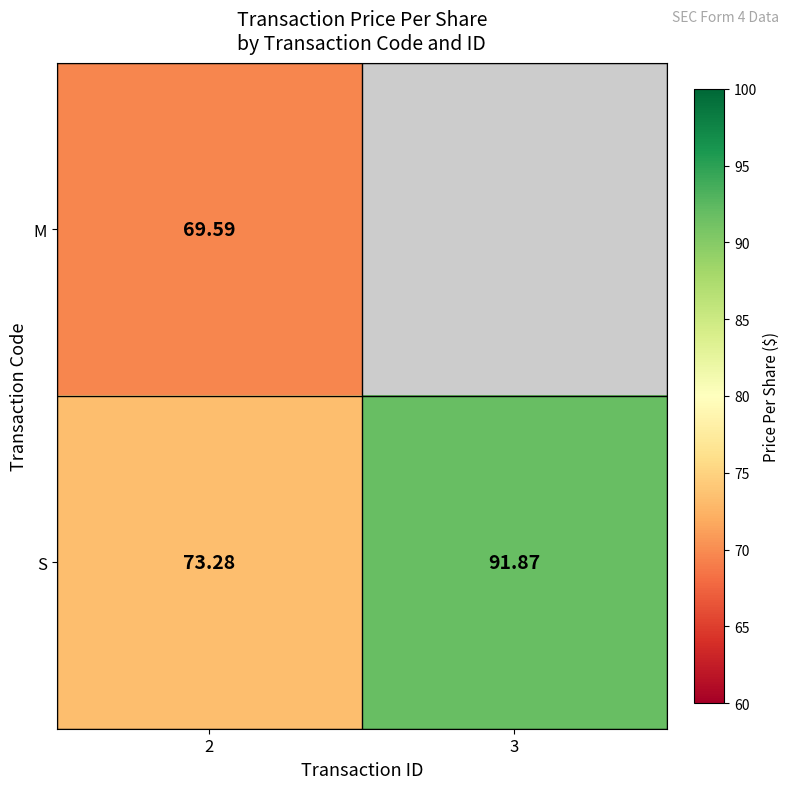

Which label corresponds to the smallest value in the chart?

2